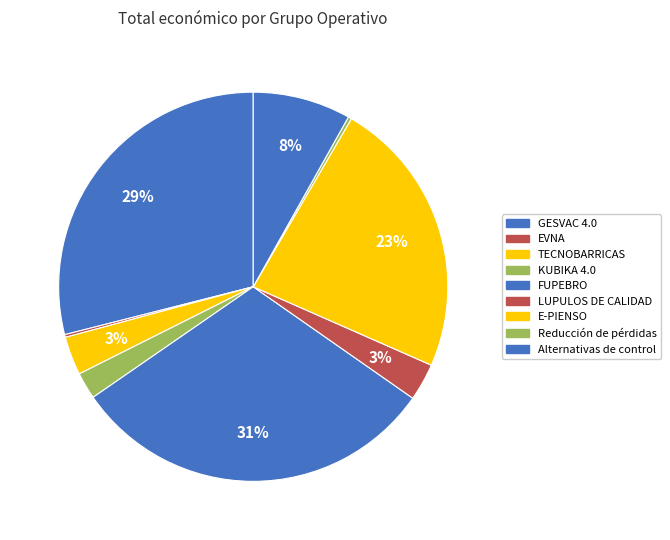

Rank the categories by value from highest to lowest.

FUPEBRO, GESVAC 4.0, E-PIENSO, Alternativas de control, TECNOBARRICAS, LUPULOS DE CALIDAD, KUBIKA 4.0, Reducción de pérdidas, EVNA